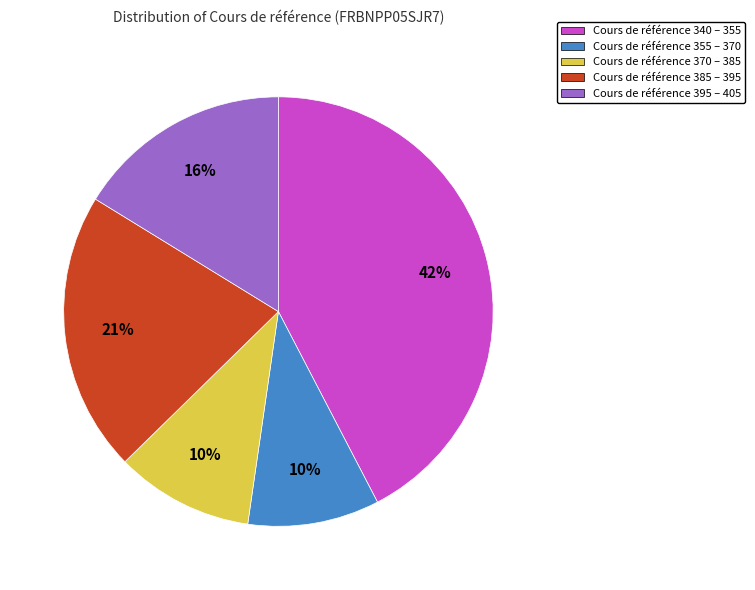

To the nearest percent, what is the difference between the largest and smallest slice percentages?

32%